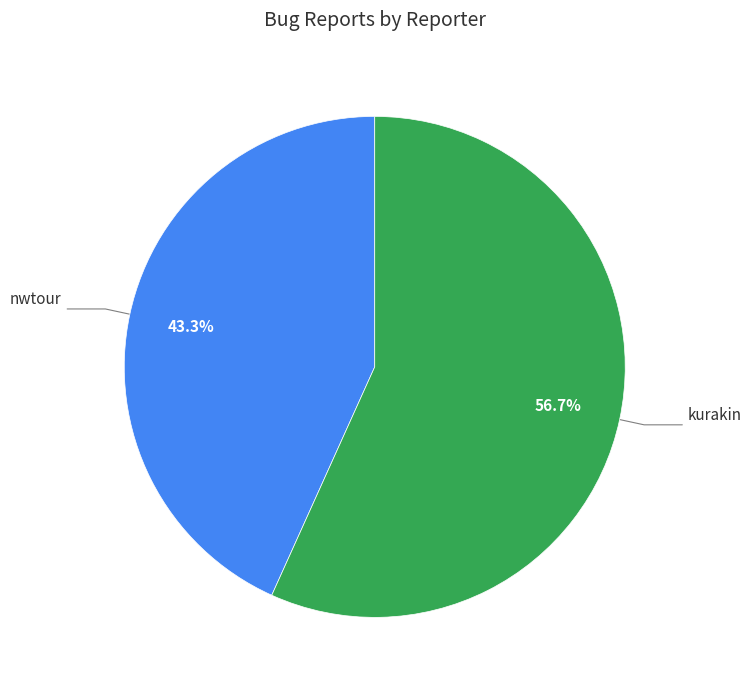

How many segments does this pie chart have?

2